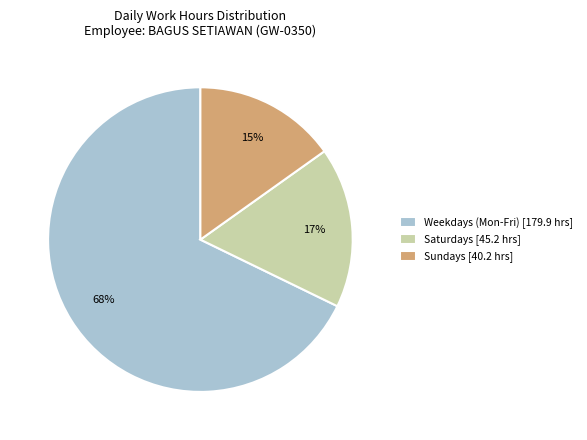

What is the ratio of the value at Saturdays [45.2 hrs] to the value at Sundays [40.2 hrs]?

1.1